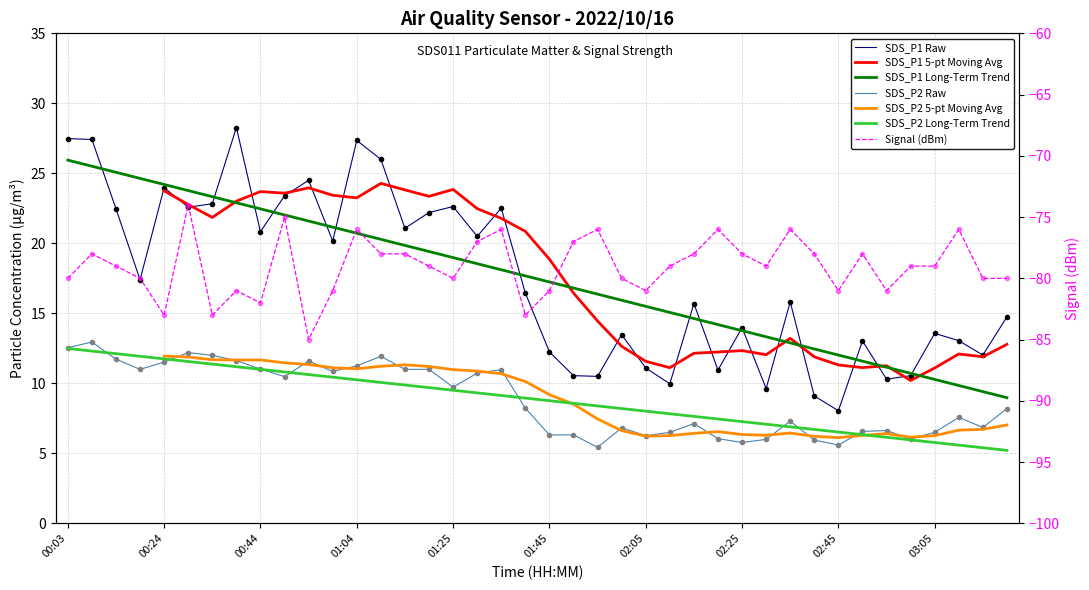

What is the lowest value of the Signal series?

-85.0